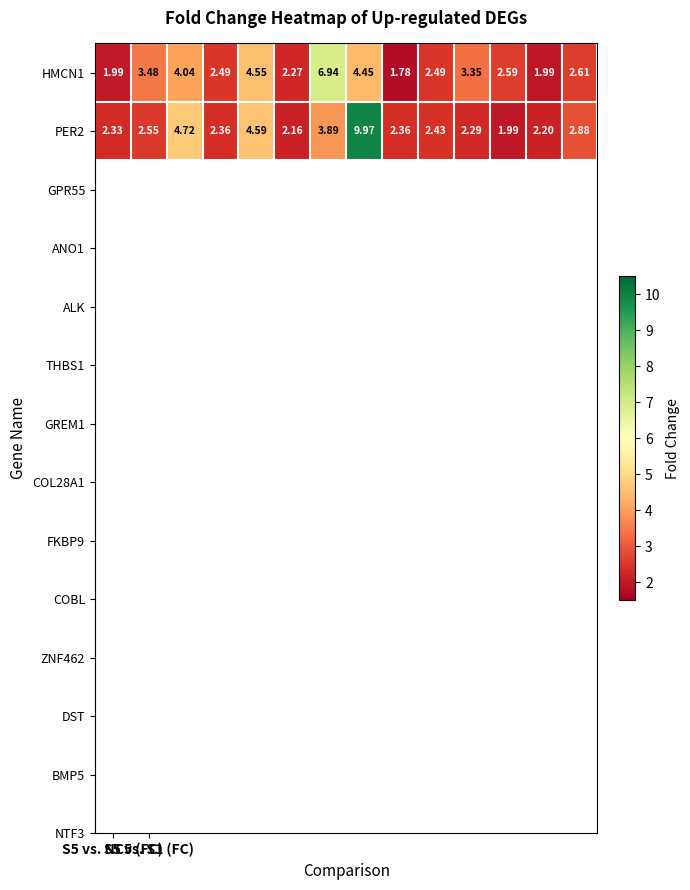

List the series in order of their peak value, highest first.

PER2, HMCN1